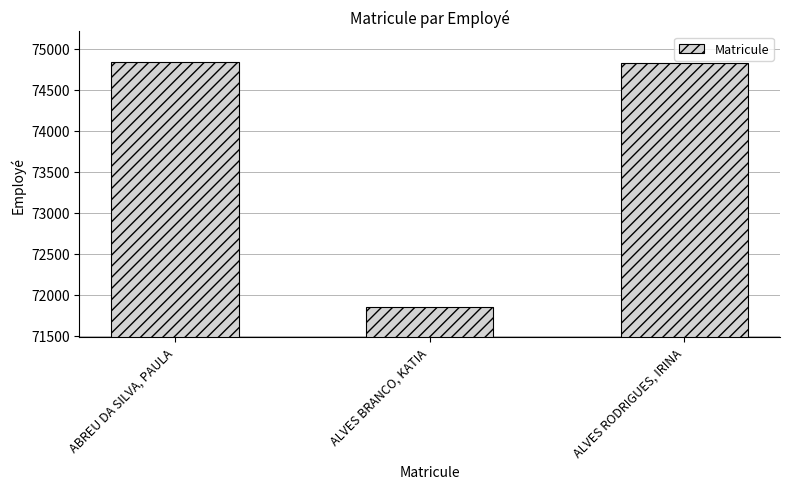

List the labels in order of value, smallest first.

ALVES BRANCO, KATIA, ALVES RODRIGUES, IRINA, ABREU DA SILVA, PAULA